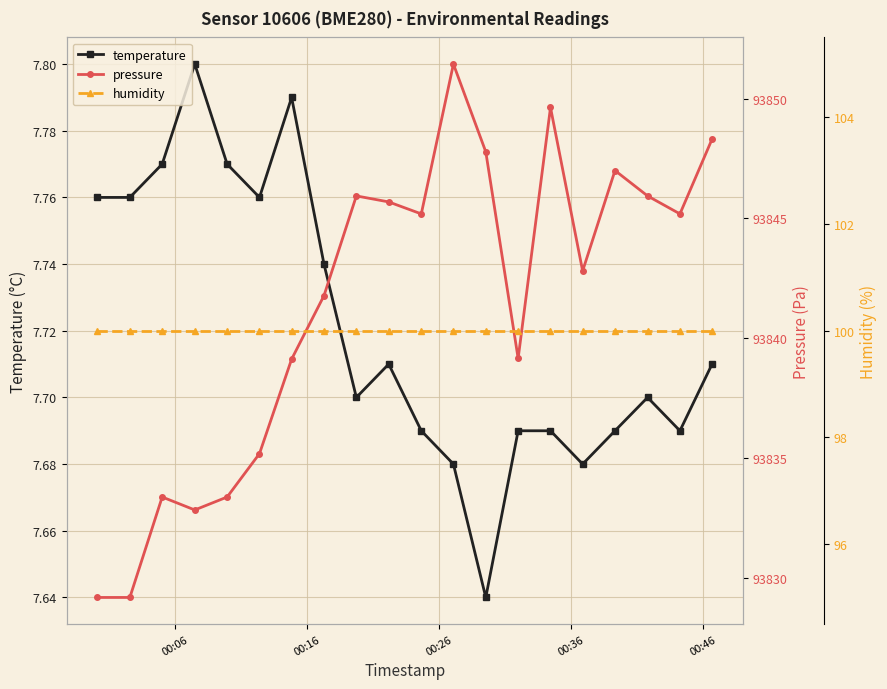

What is the sum of all pressure values?

1876828.2